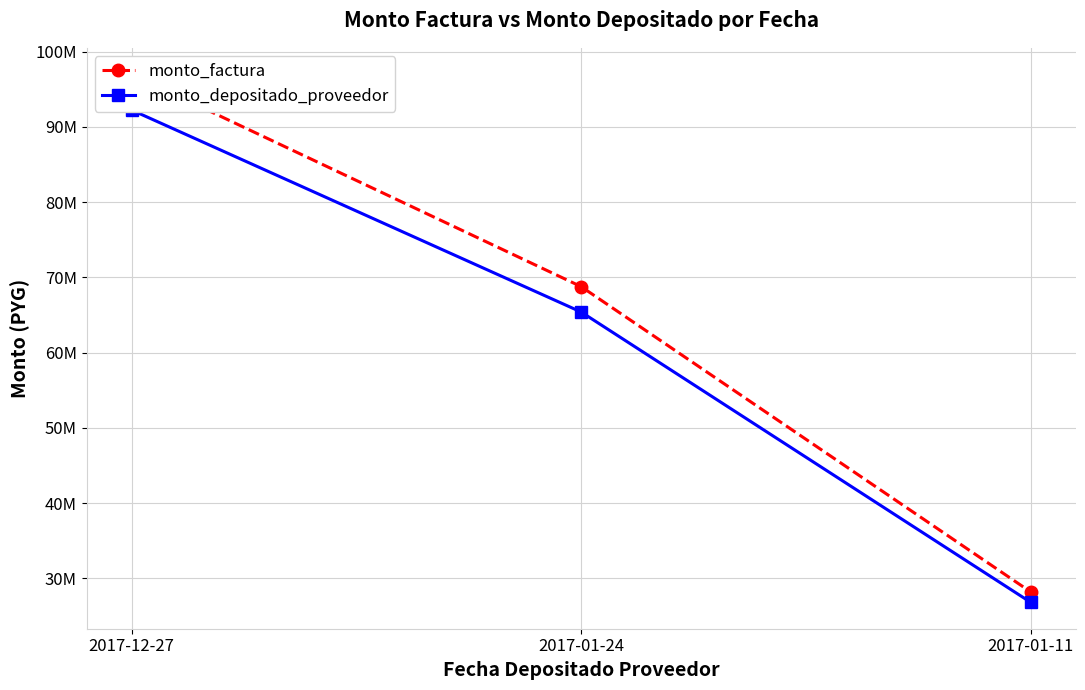

What is the sum of the monto_depositado_proveedor values at 2017-01-11 and 2017-01-24?

92245237